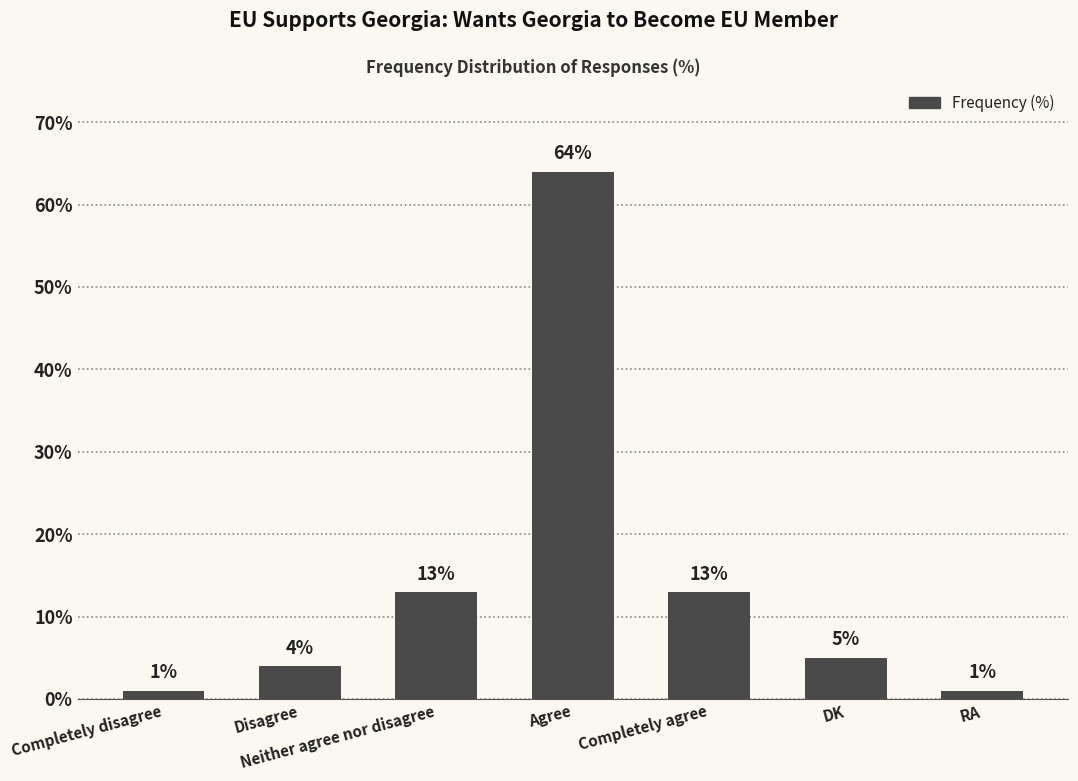

The value at Neither agree nor disagree is 9. True or false?

False